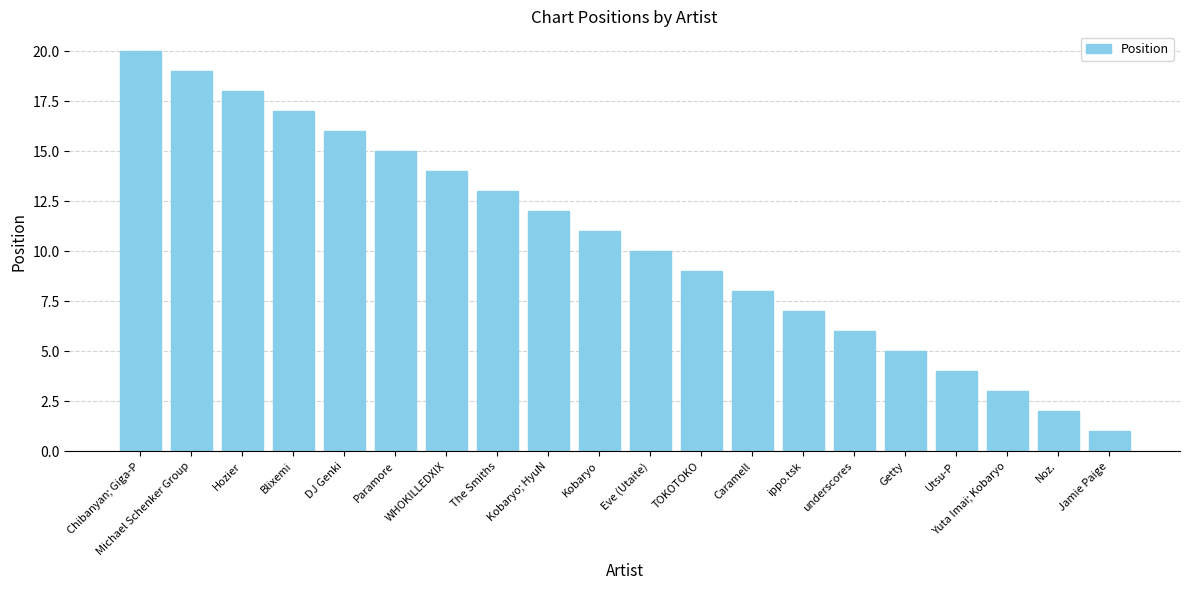

True or false: the data shows 7 at ippo.tsk.

True